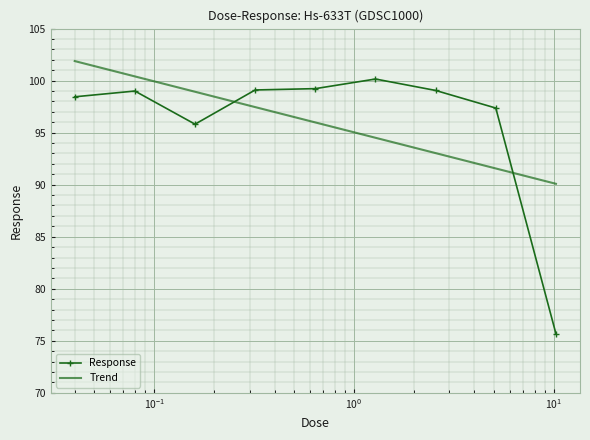

True or false: Response and Trend cross at least once.

True